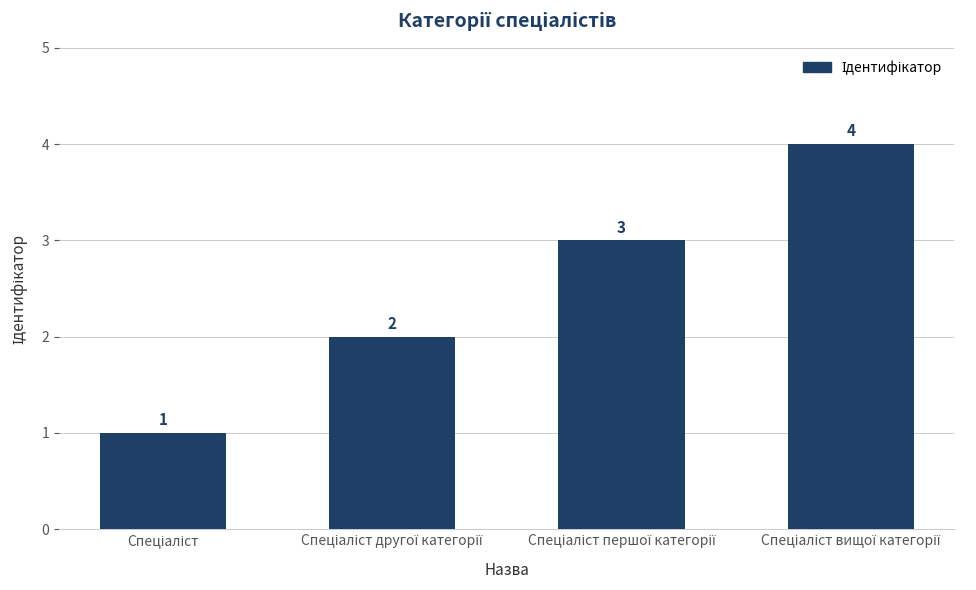

Count the values in the range 2 to 4.

3